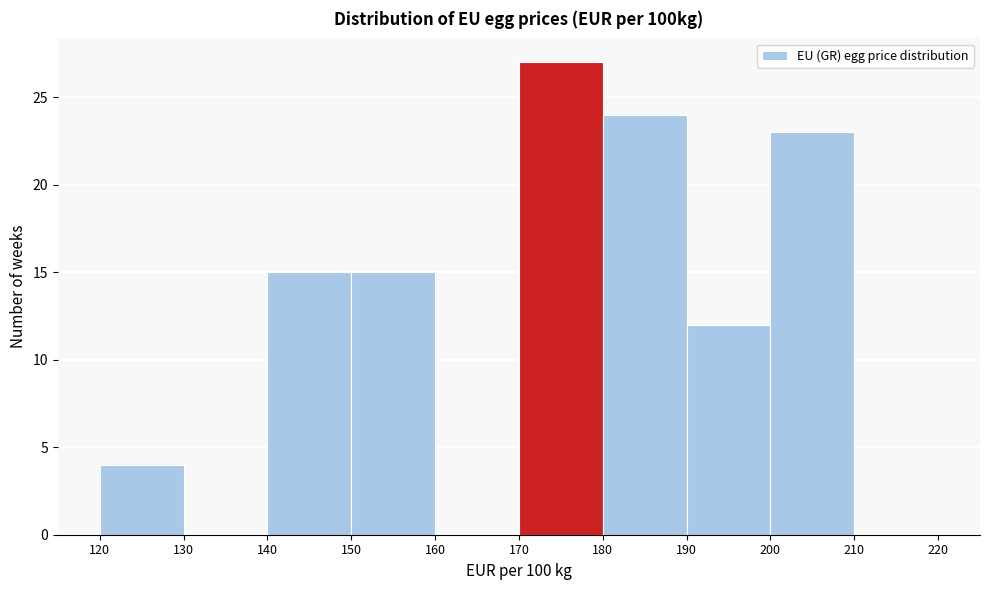

How tall is the bar that spans 180 to 190 on the x-axis? The values are not printed on the chart, so give them approximately, as read against the axis.

24